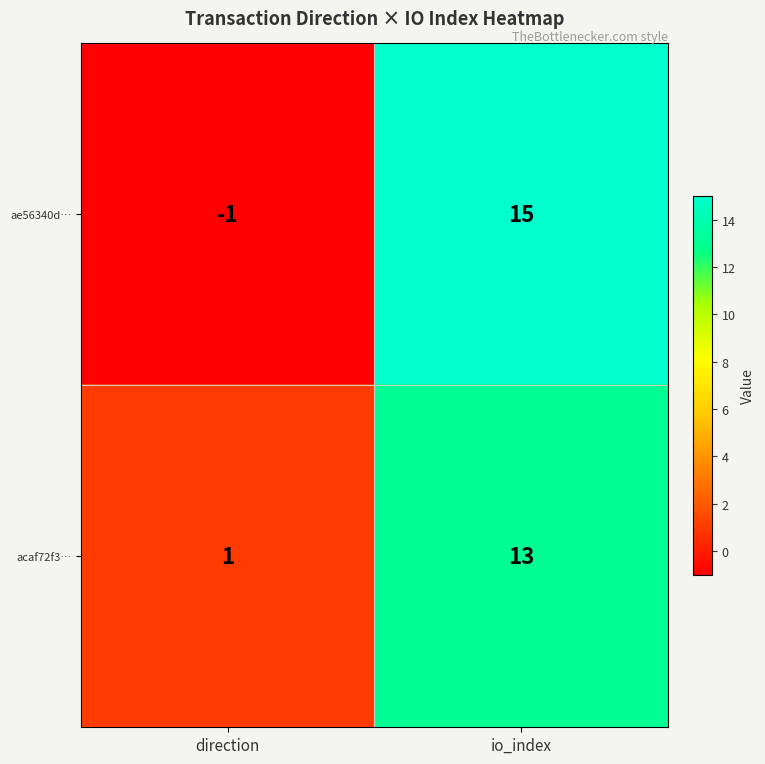

What is the difference between the ae56340d… values at direction and io_index?

16